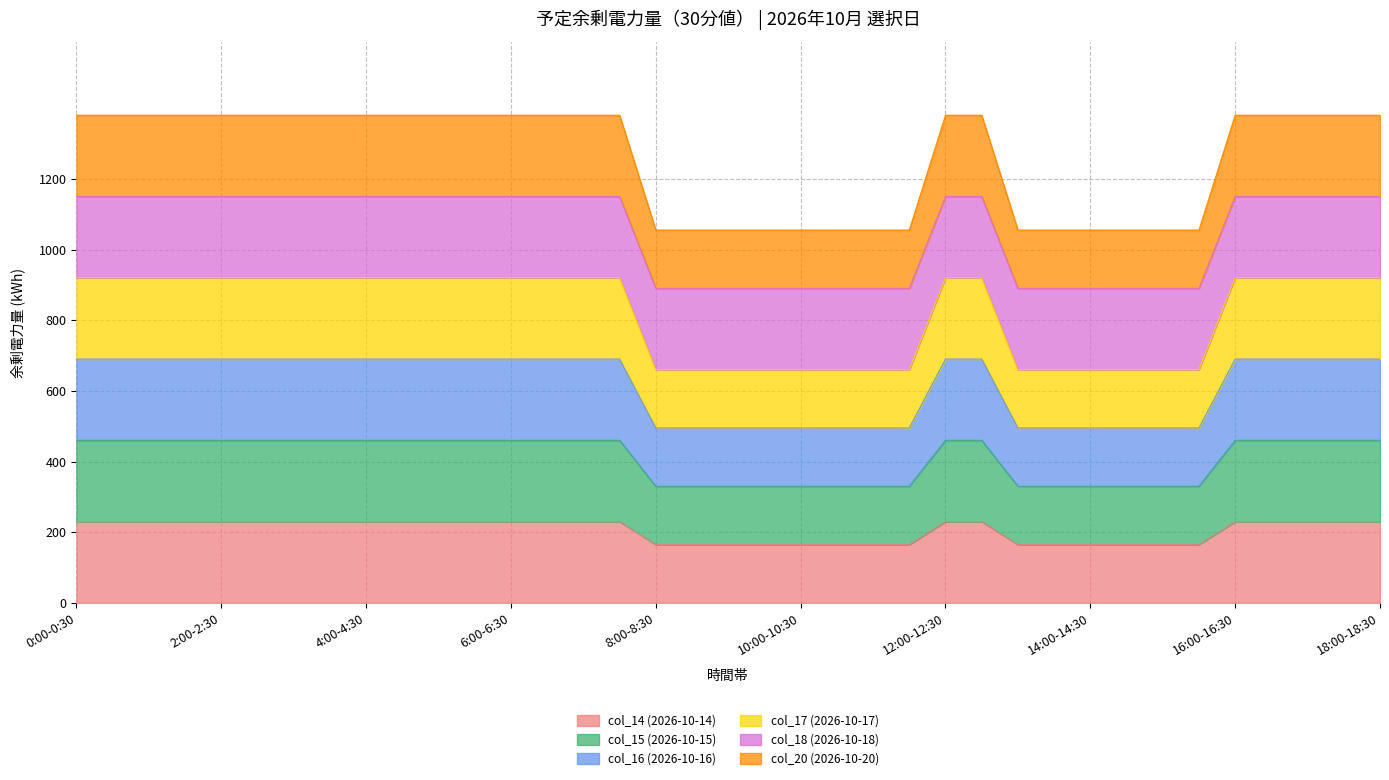

True or false: col_17 (2026-10-17) has more than 0 points higher than both neighbors.

False